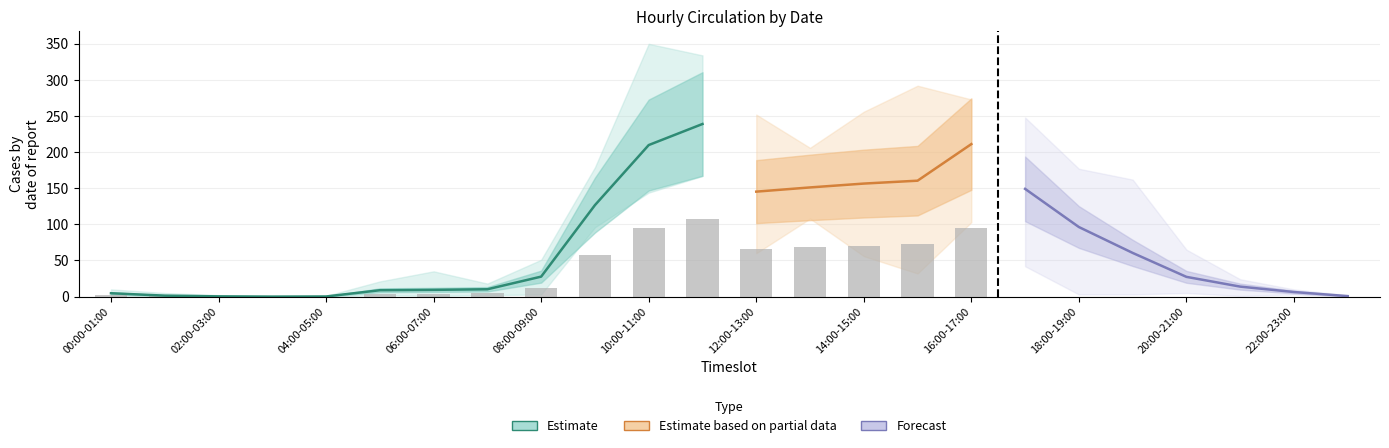

The 2016-02-15 series shows 8 at 05:00-06:00. True or false?

True